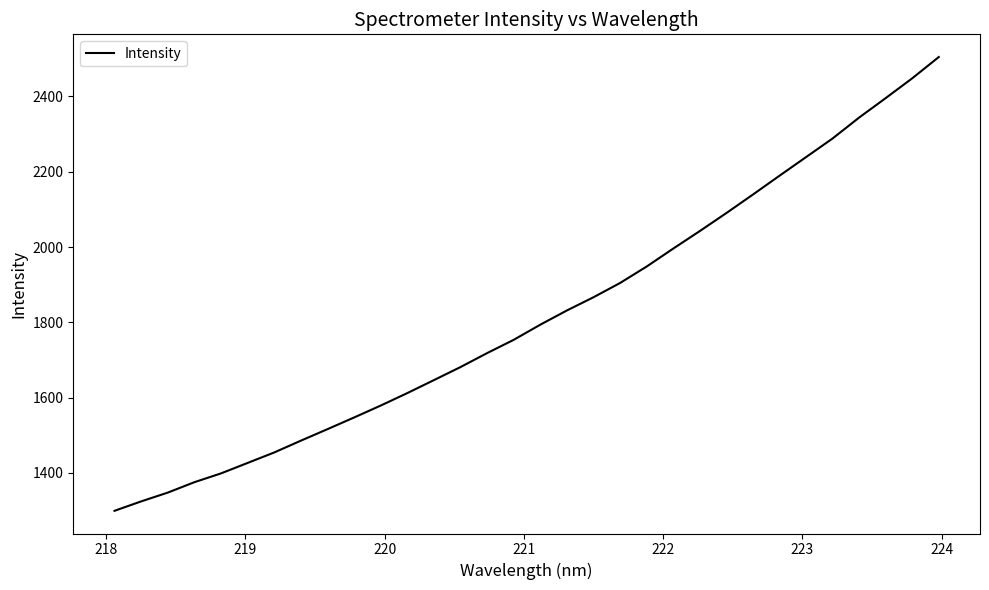

What is the smallest value displayed?

1299.5